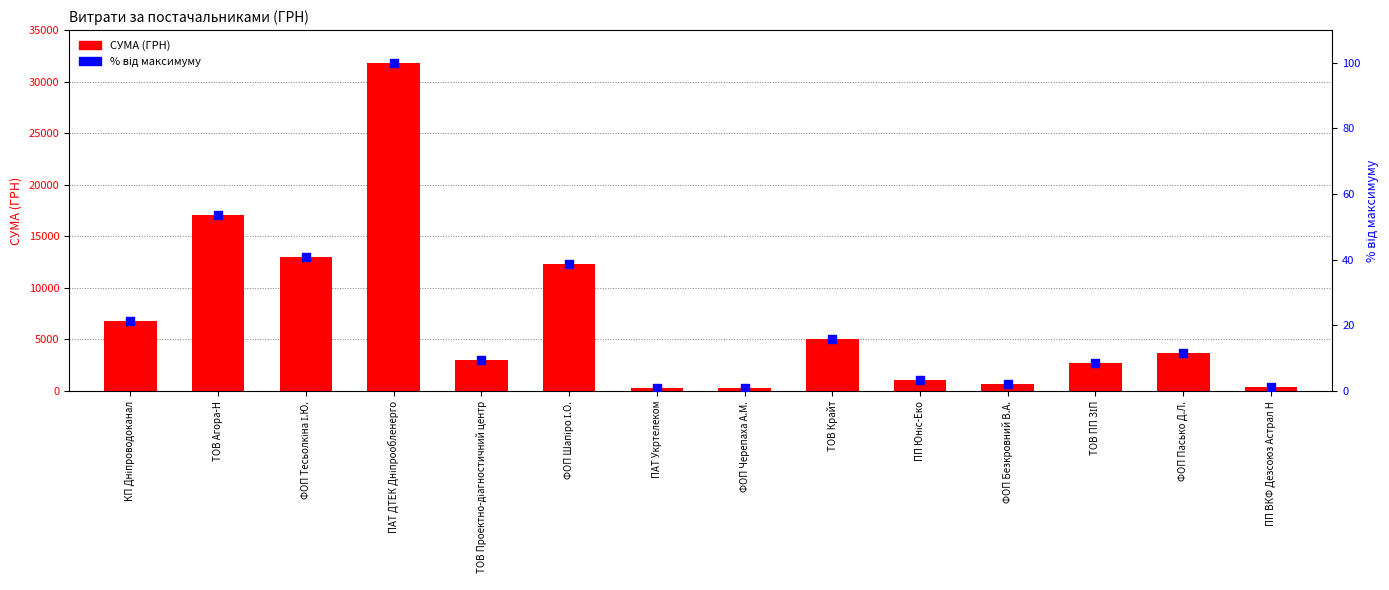

Which series reaches the minimum Y coordinate?

відсоток від максимуму